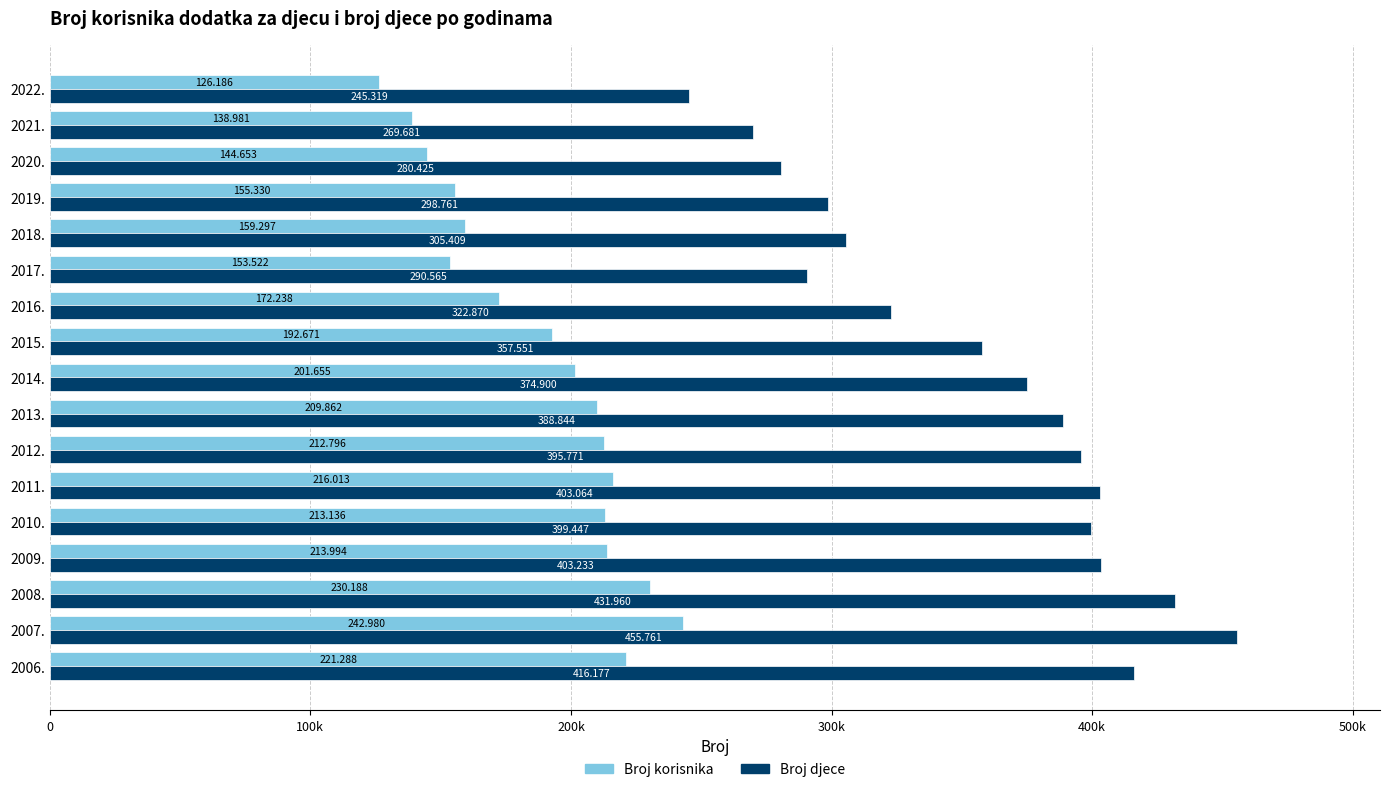

What are all the series names shown in the legend?

Broj korisnika, Broj djece